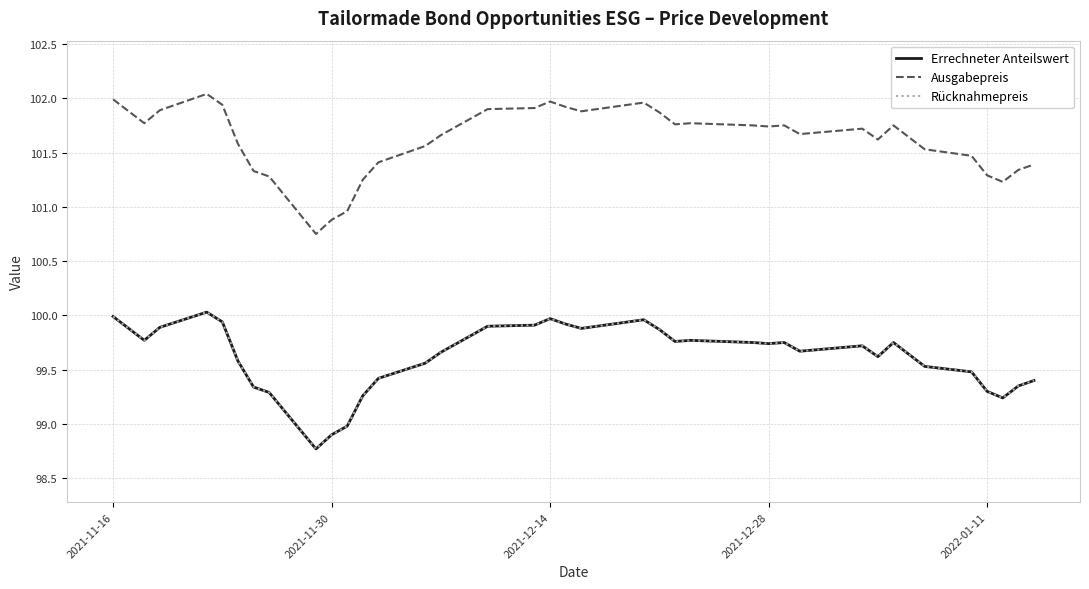

Rank the series by their maximum value, from highest to lowest.

Ausgabepreis, Errechneter Anteilswert, Rücknahmepreis